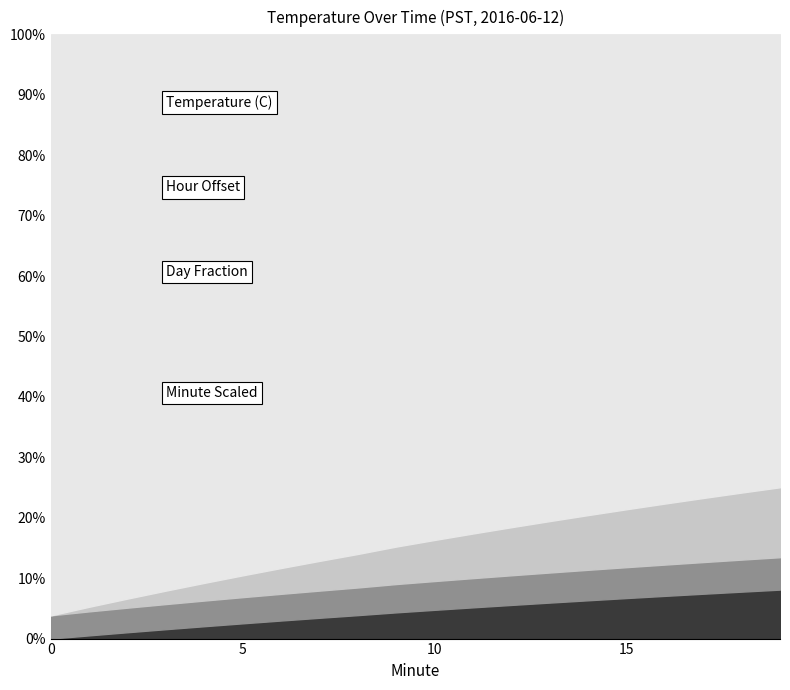

Is it true that Hour Offset equals 0.1 at 1?

False